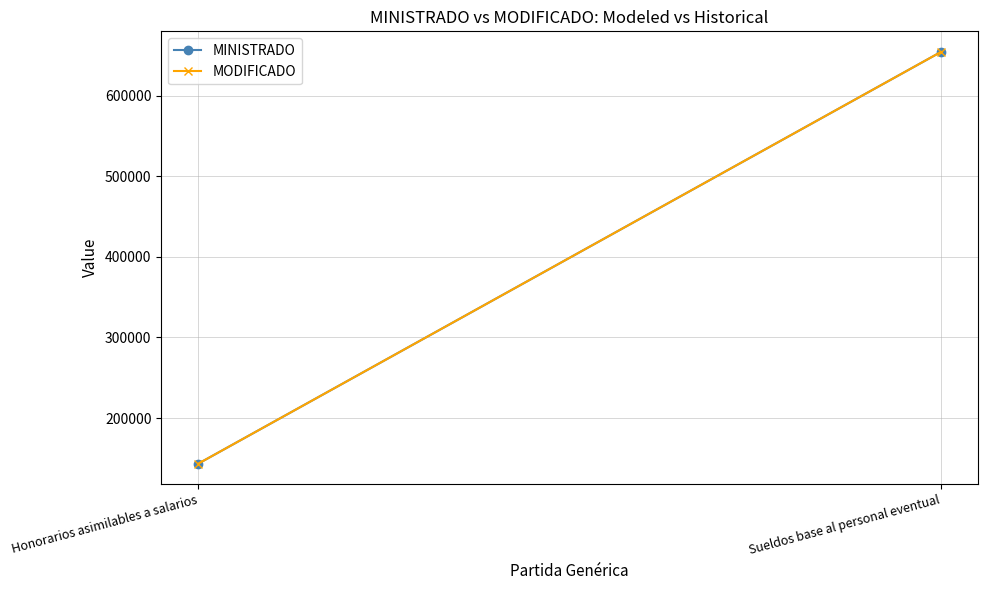

Where is MINISTRADO nearest to the value 398773?

Honorarios asimilables a salarios